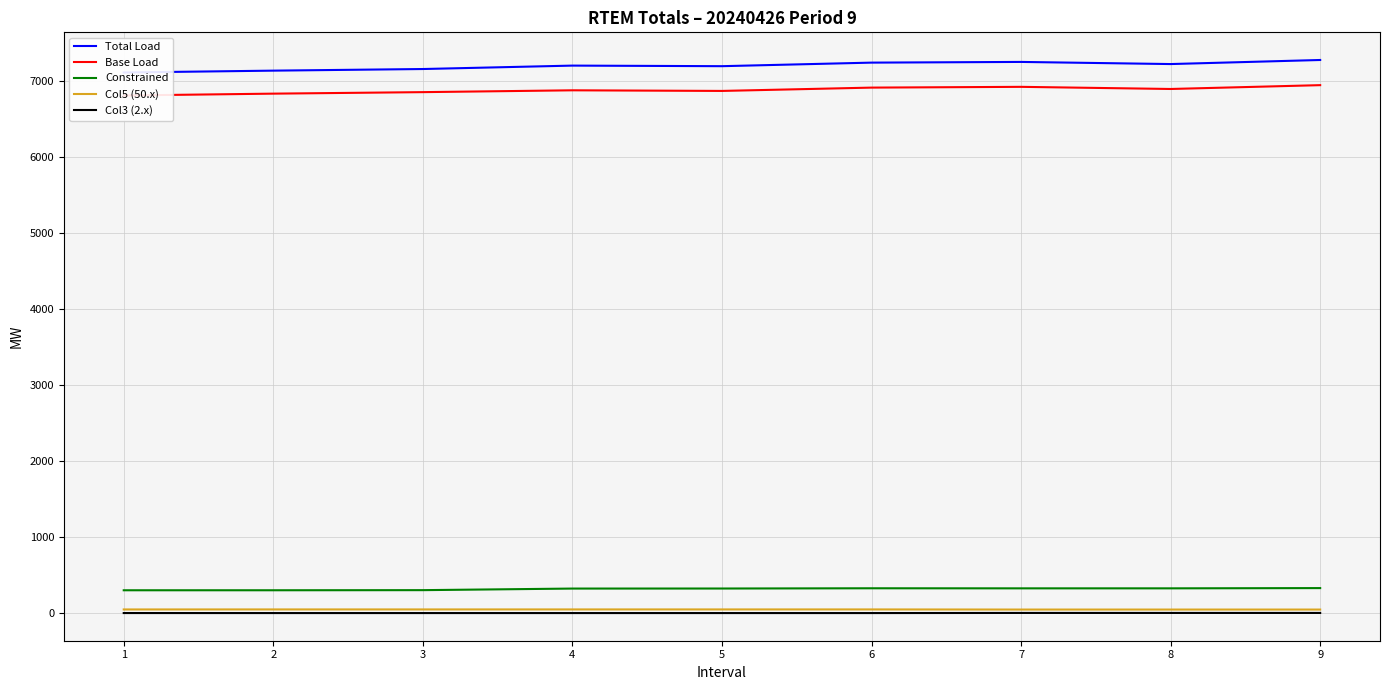

Which series has the largest total across all categories?

Total Load